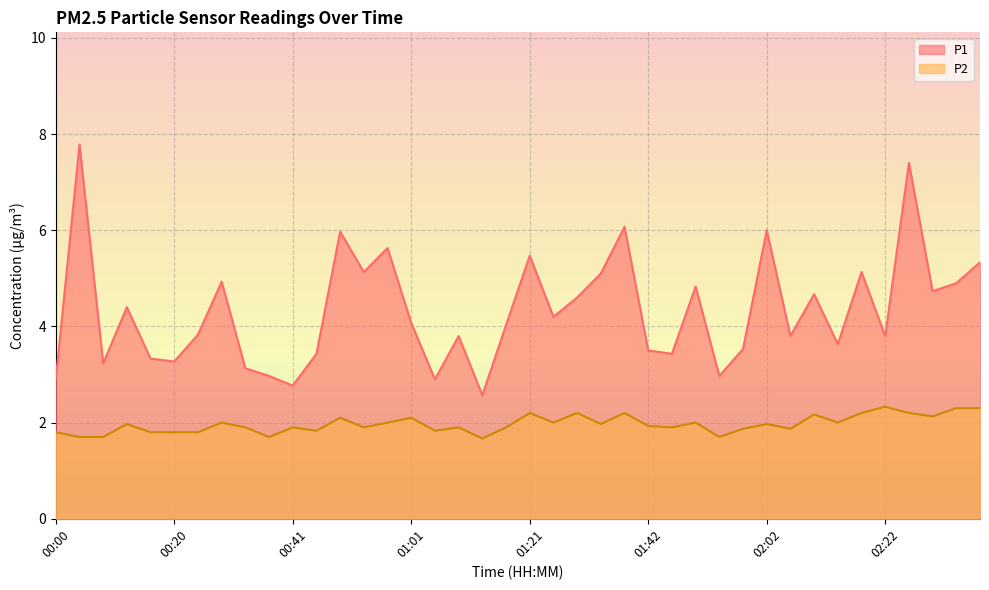

Which series has the largest range (max minus min)?

P1